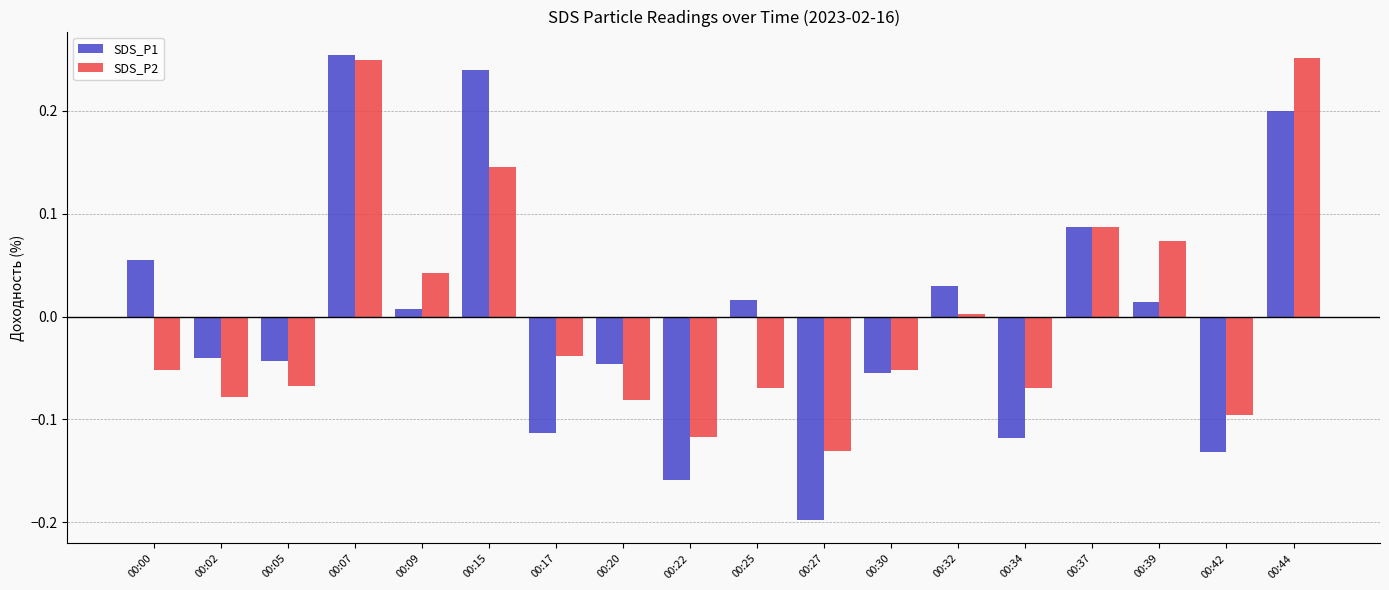

Is the value of SDS_P1 at 00:02 greater than the value of SDS_P2 at 00:09?

No